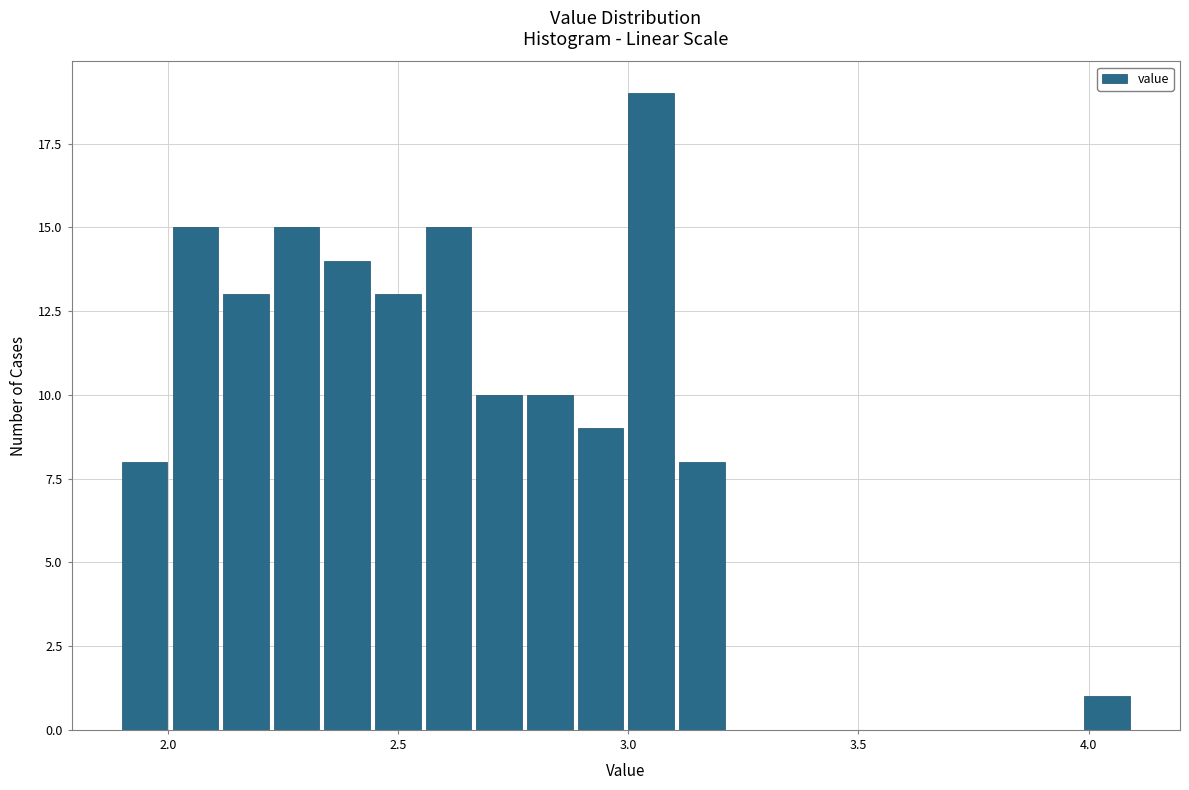

Around what value on the x-axis is the tallest bar? Give the approximate position of its centre, as read against the axis.

3.05